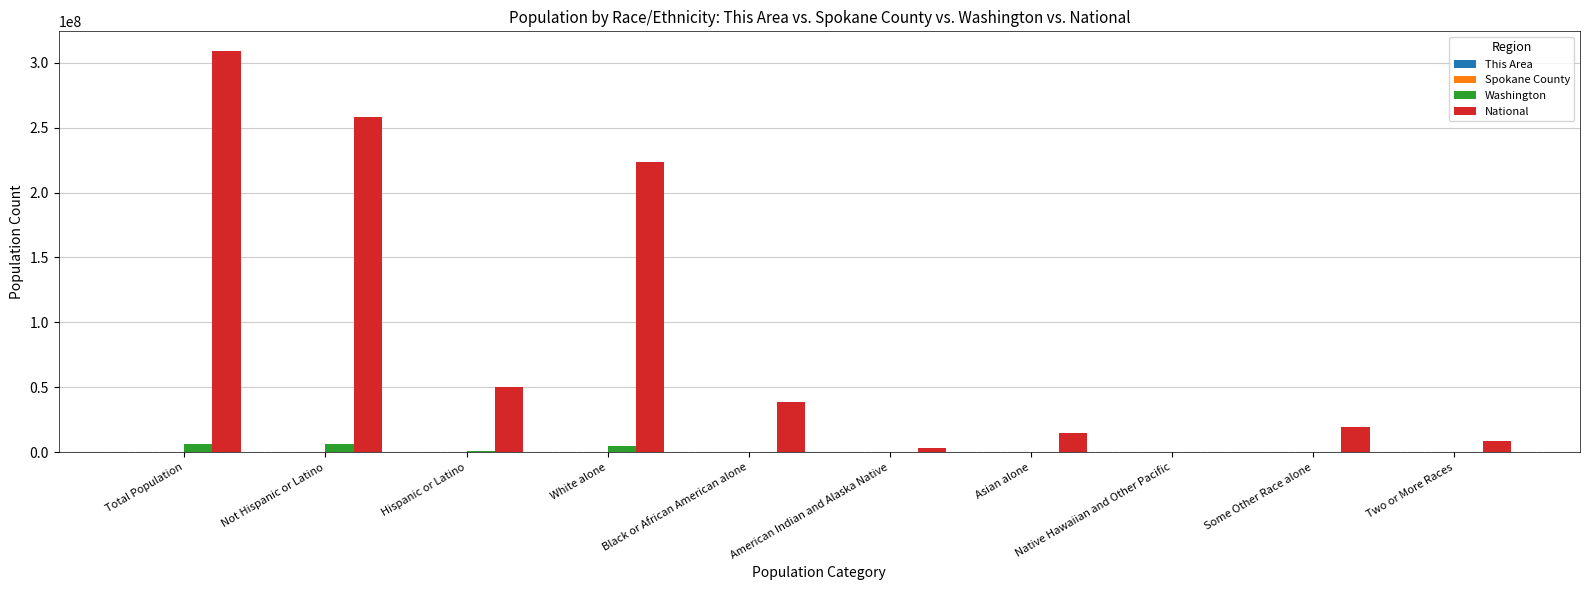

Where is National nearest to the value 154642775?

White alone